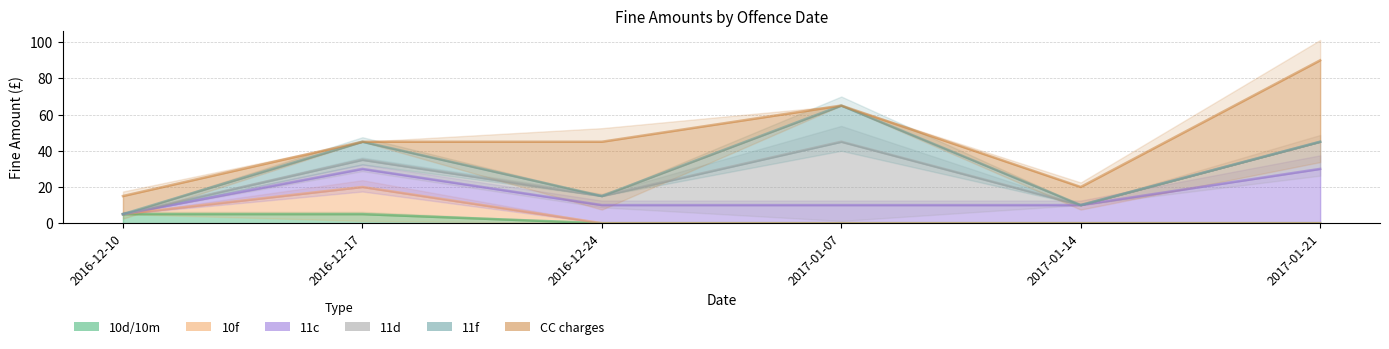

What is the average value of the 10f series?

4